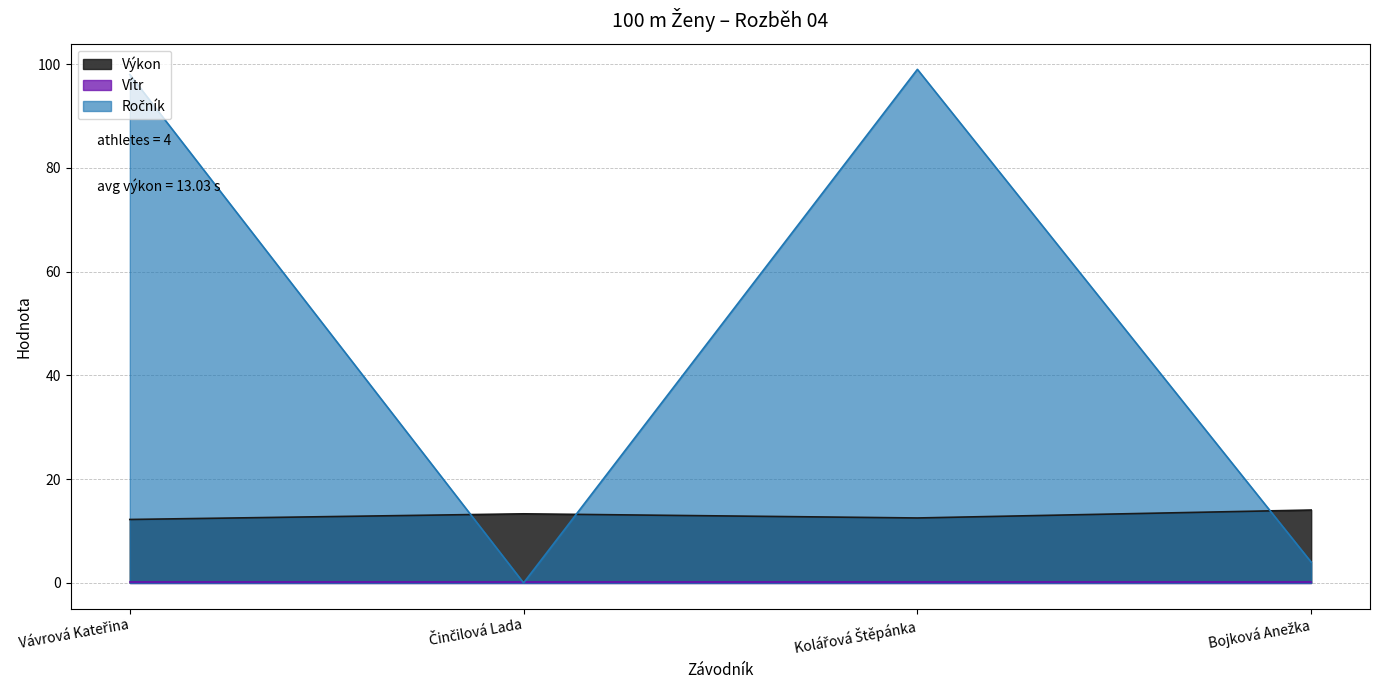

What is the difference between the Ročník values at Bojková Anežka and Vávrová Kateřina?

94.0